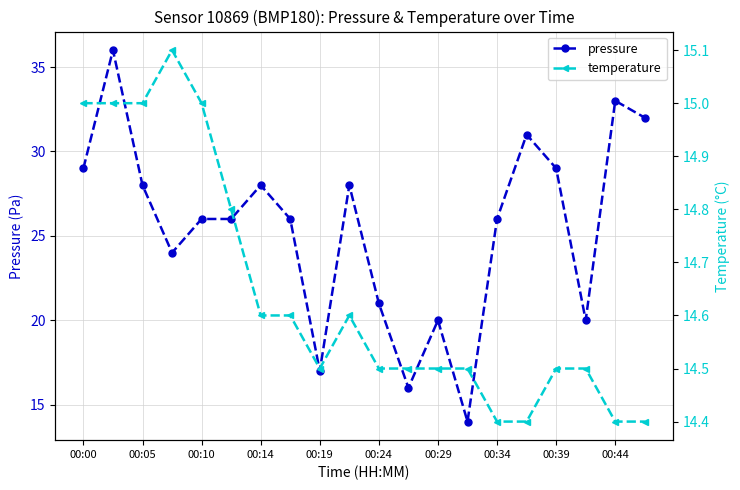

Is it true that temperature equals 9.6 at 00:00?

False